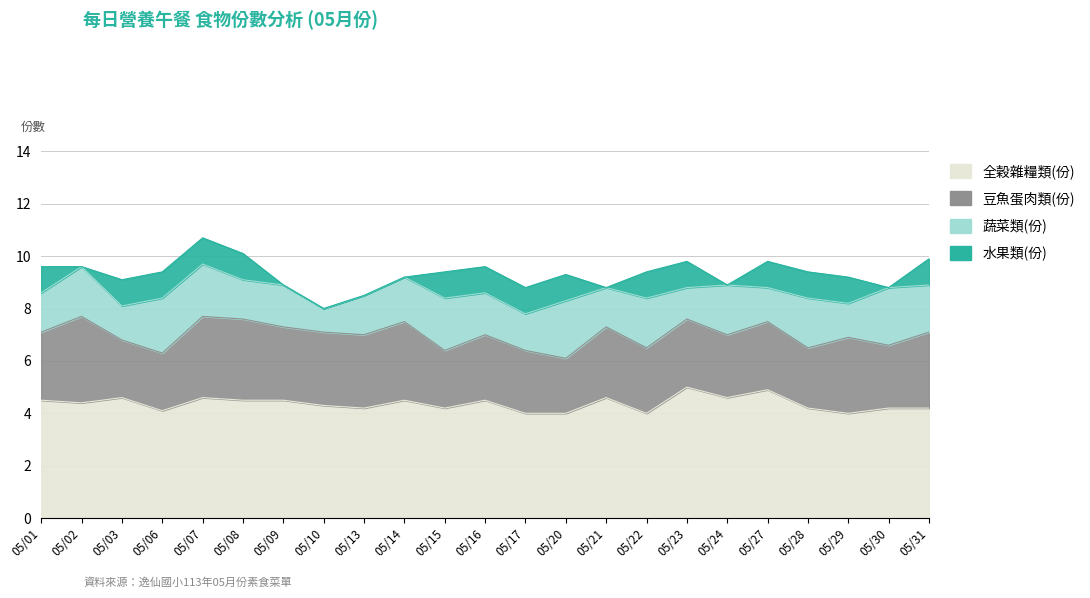

Reading right to left, extract all data points from this chart.

全穀雜糧類(份): 05/31=4.2	05/30=4.2	05/29=4.0	05/28=4.2	05/27=4.9	05/24=4.6	05/23=5.0	05/22=4.0	05/21=4.6	05/20=4.0	05/17=4.0	05/16=4.5	05/15=4.2	05/14=4.5	05/13=4.2	05/10=4.3	05/09=4.5	05/08=4.5	05/07=4.6	05/06=4.1	05/03=4.6	05/02=4.4	05/01=4.5
豆魚蛋肉類(份): 05/31=2.9	05/30=2.4	05/29=2.9	05/28=2.3	05/27=2.6	05/24=2.4	05/23=2.6	05/22=2.5	05/21=2.7	05/20=2.1	05/17=2.4	05/16=2.5	05/15=2.2	05/14=3.0	05/13=2.8	05/10=2.8	05/09=2.8	05/08=3.1	05/07=3.1	05/06=2.2	05/03=2.2	05/02=3.3	05/01=2.6
蔬菜類(份): 05/31=1.8	05/30=2.2	05/29=1.3	05/28=1.9	05/27=1.3	05/24=1.9	05/23=1.2	05/22=1.9	05/21=1.5	05/20=2.2	05/17=1.4	05/16=1.6	05/15=2.0	05/14=1.7	05/13=1.5	05/10=0.9	05/09=1.6	05/08=1.5	05/07=2.0	05/06=2.1	05/03=1.3	05/02=1.9	05/01=1.5
水果類(份): 05/31=1.0	05/30=0.0	05/29=1.0	05/28=1.0	05/27=1.0	05/24=0.0	05/23=1.0	05/22=1.0	05/21=0.0	05/20=1.0	05/17=1.0	05/16=1.0	05/15=1.0	05/14=0.0	05/13=0.0	05/10=0.0	05/09=0.0	05/08=1.0	05/07=1.0	05/06=1.0	05/03=1.0	05/02=0.0	05/01=1.0